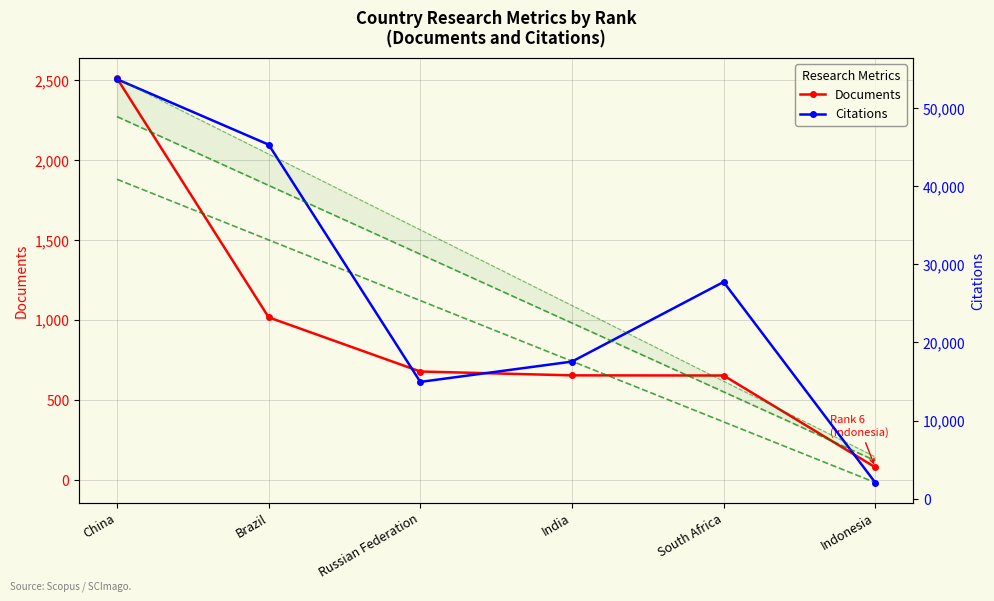

Where does the Documents series first go above 676?

China